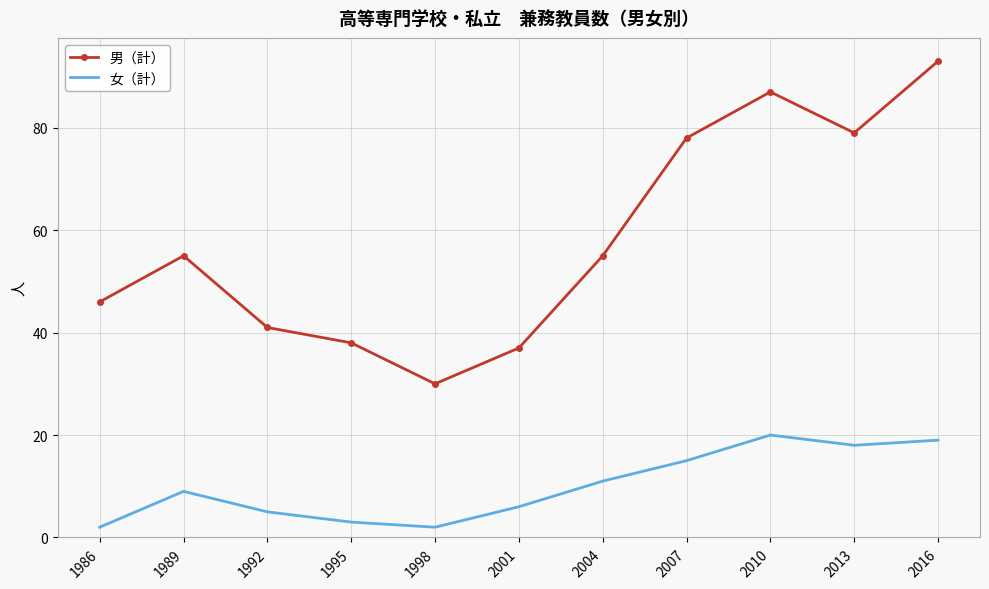

Is the value of 女（計） at 2004 greater than the value of 男（計） at 1986?

No